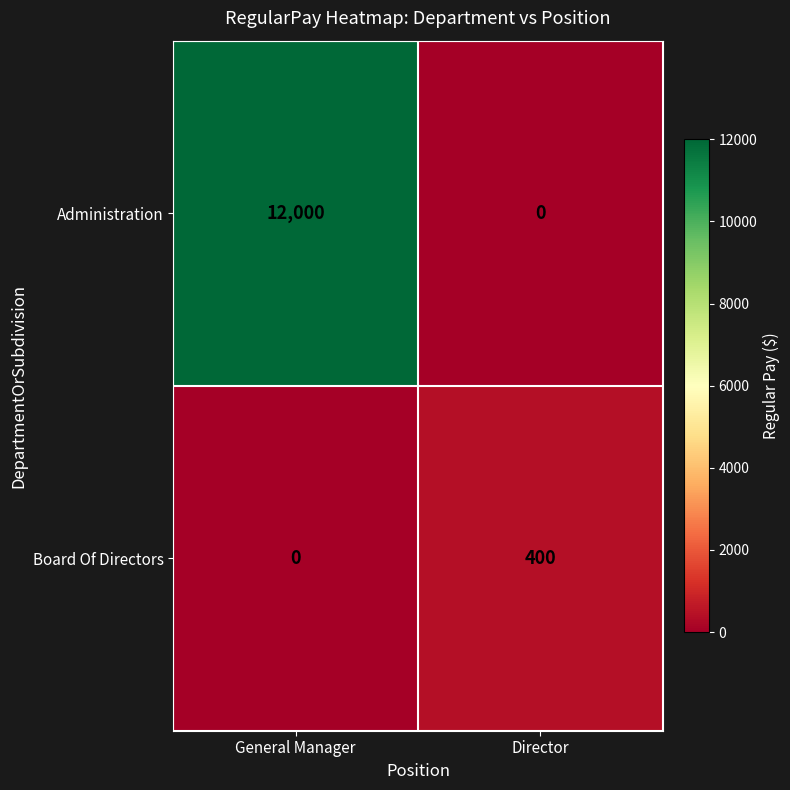

What is the highest value of the Administration series?

12000